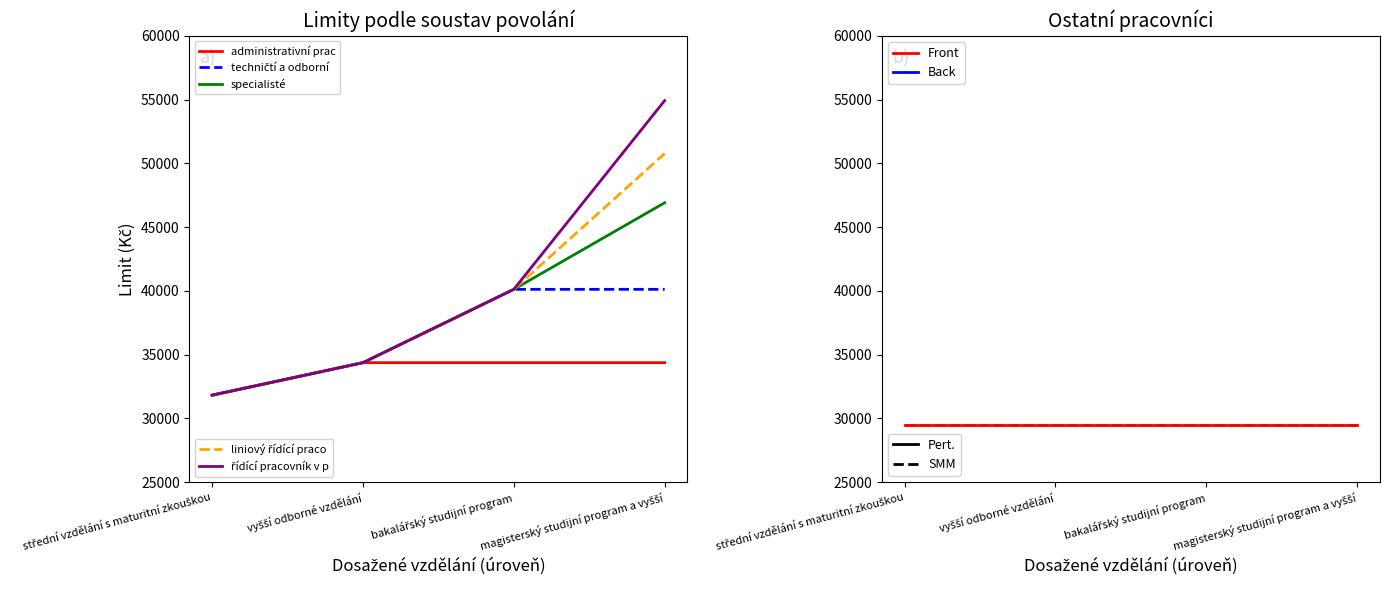

What is the difference between the highest and lowest values at magisterský studijní program a vyšší?

20550